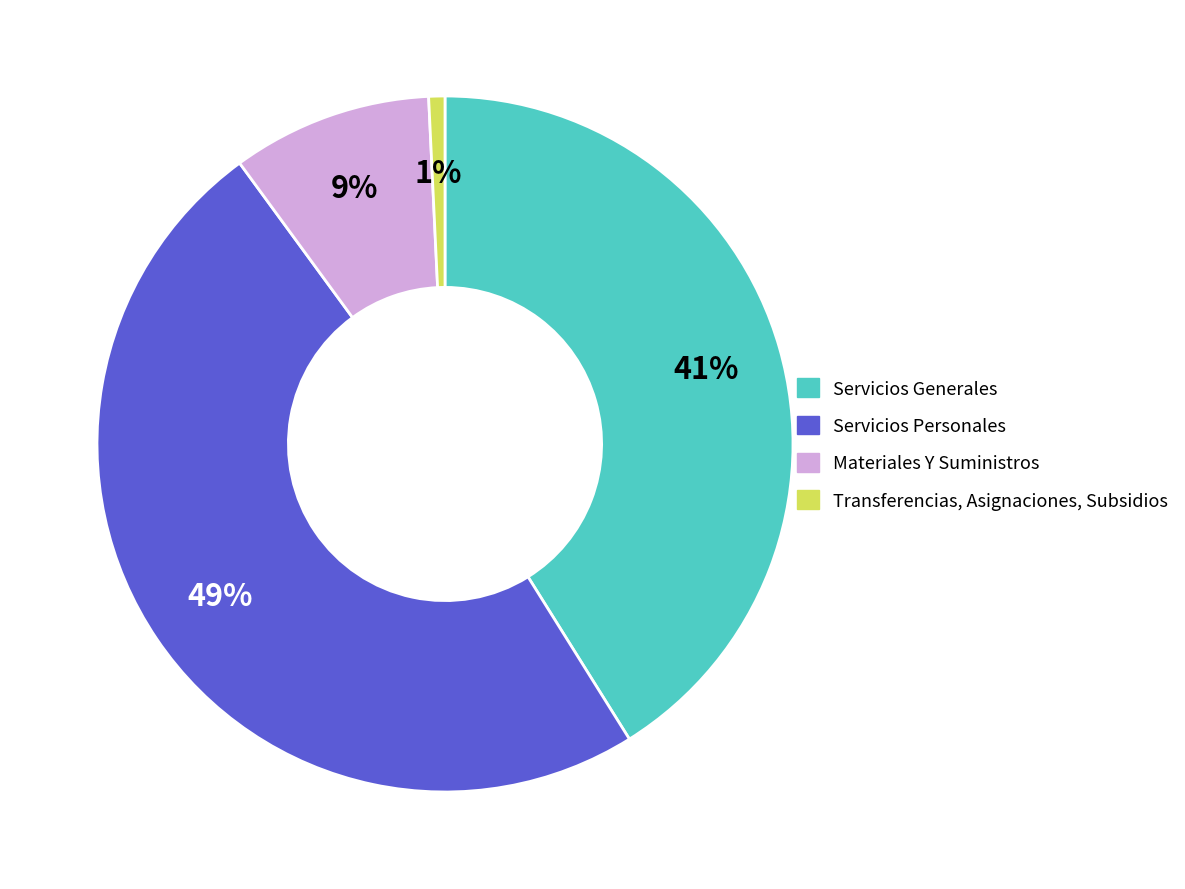

True or false: Transferencias, Asignaciones, Subsidios accounts for 1% of the total.

True